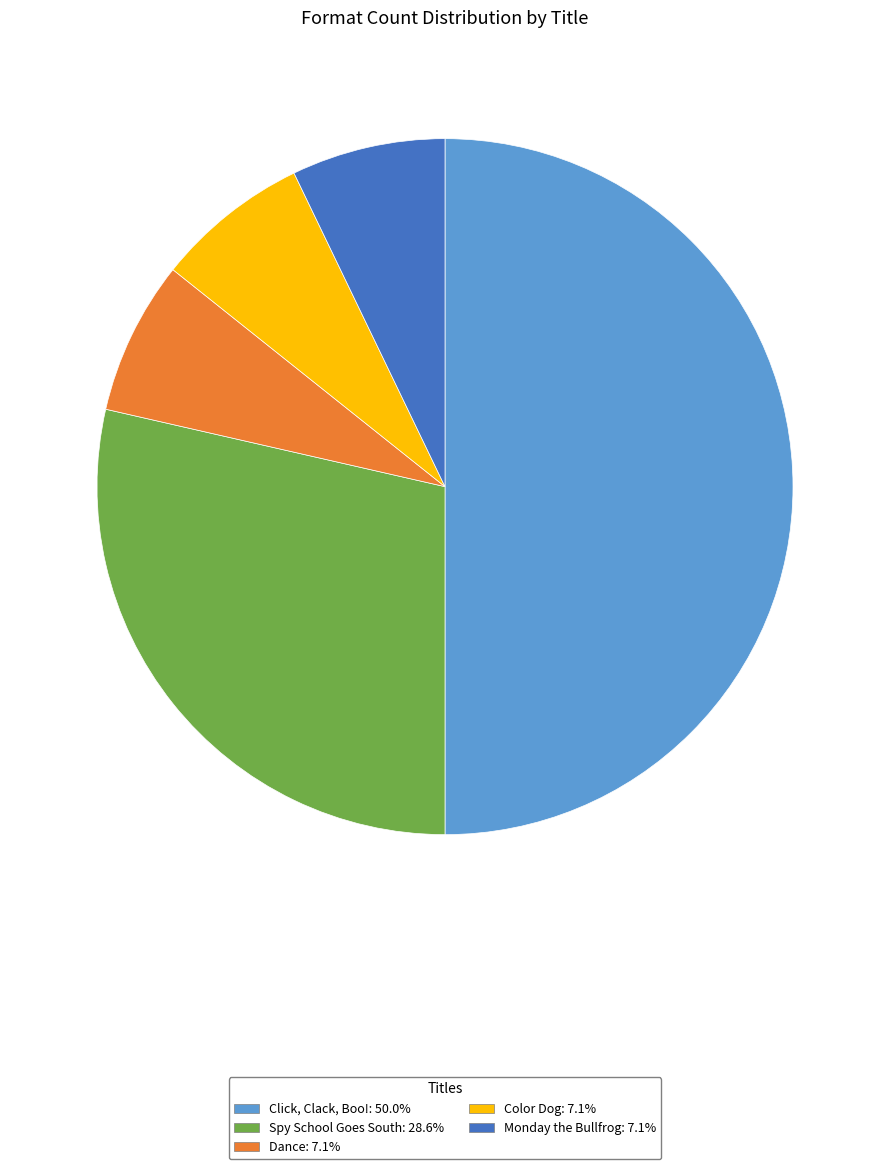

Is Color Dog the majority of the pie?

No